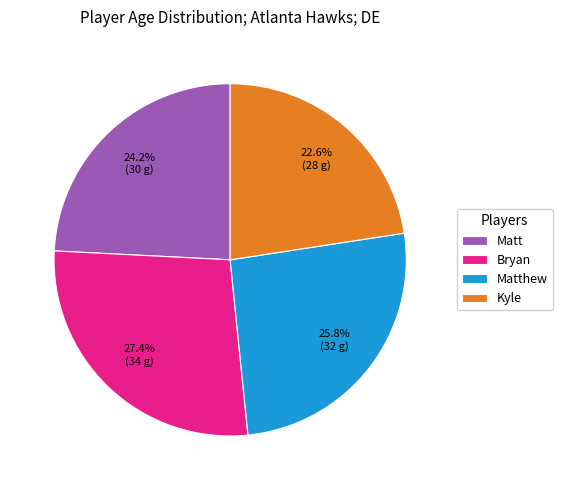

Approximately how many times larger is the value at Bryan compared to Matt?

1.1